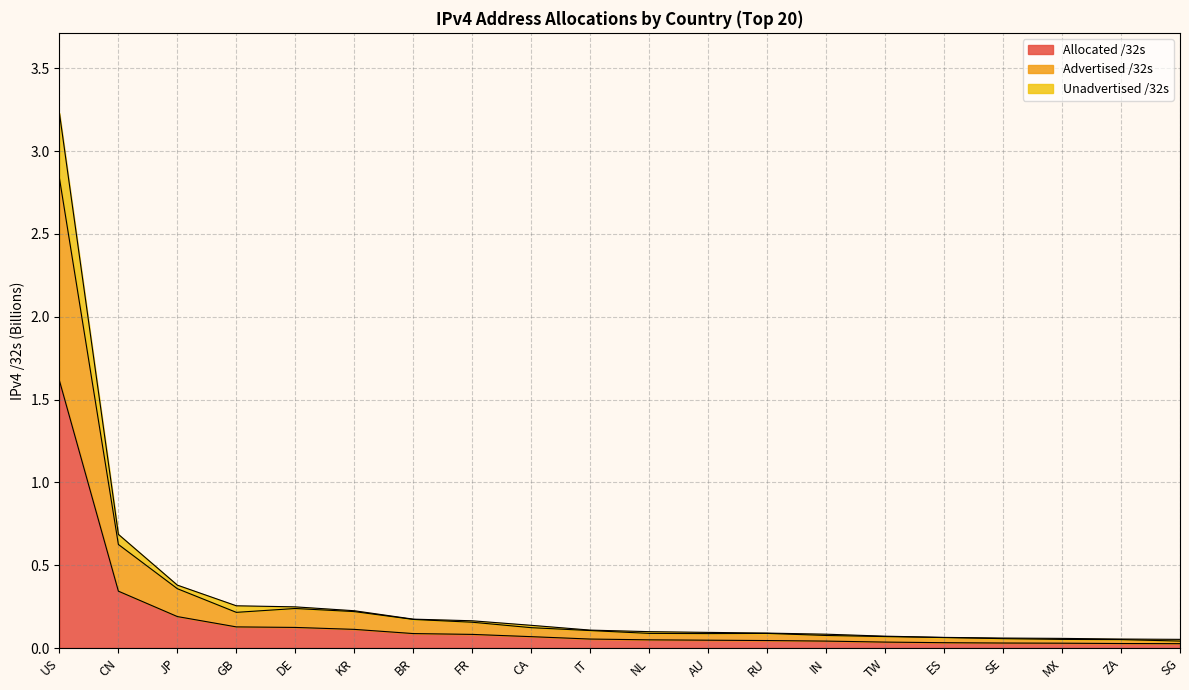

At which category is the sum across all series the highest?

US